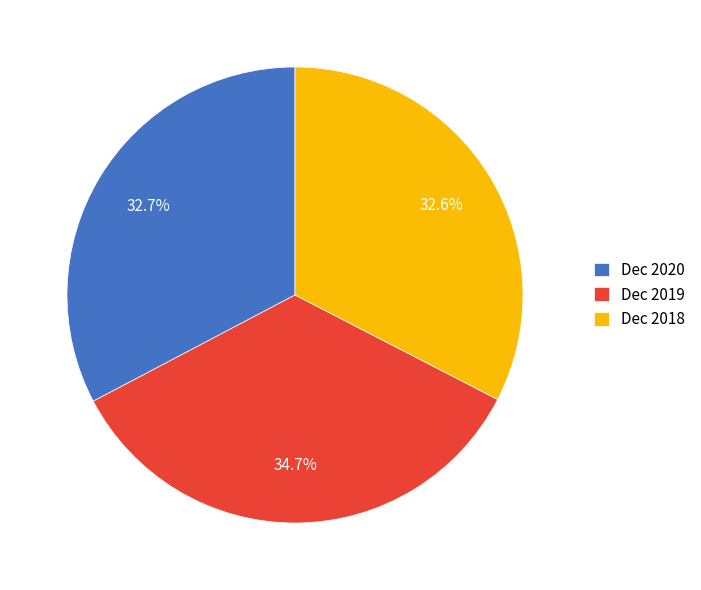

Approximately how many times larger is the value at Dec 2019 compared to Dec 2018?

1.1